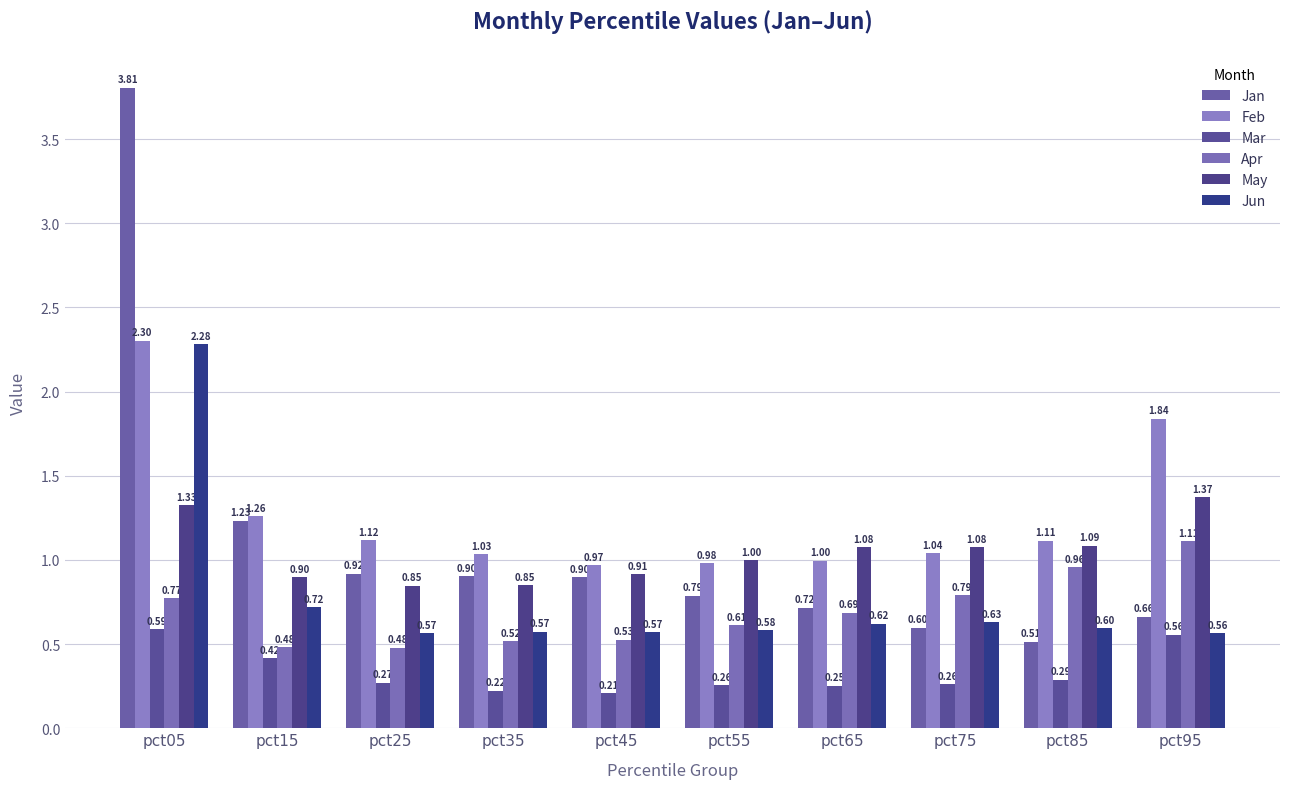

At pct55, list the series in order from largest to smallest.

May, Feb, Jan, Apr, Jun, Mar